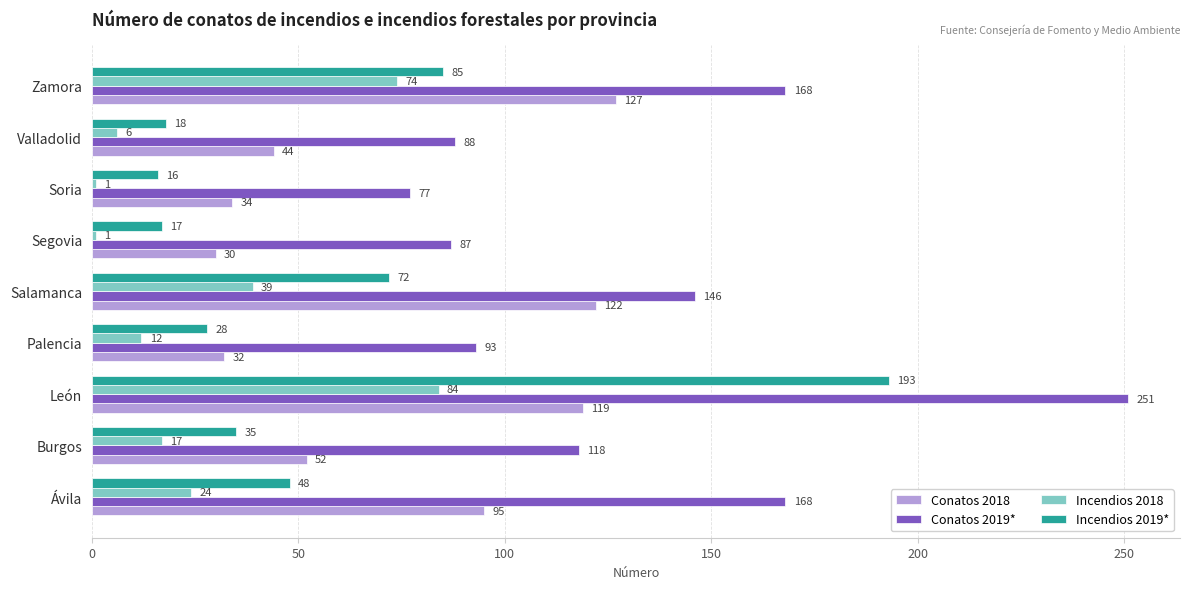

What is the difference between the second highest and minimum values in the Conatos 2019* series?

91